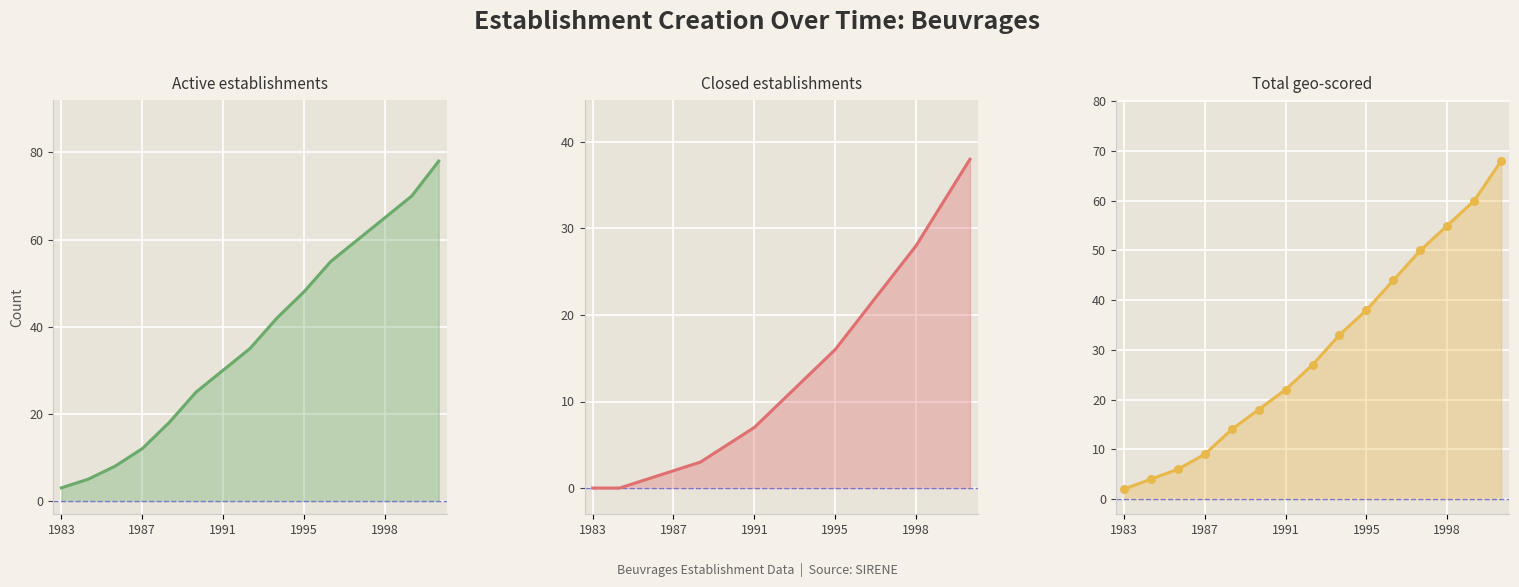

At which category is the sum across all series the highest?

14